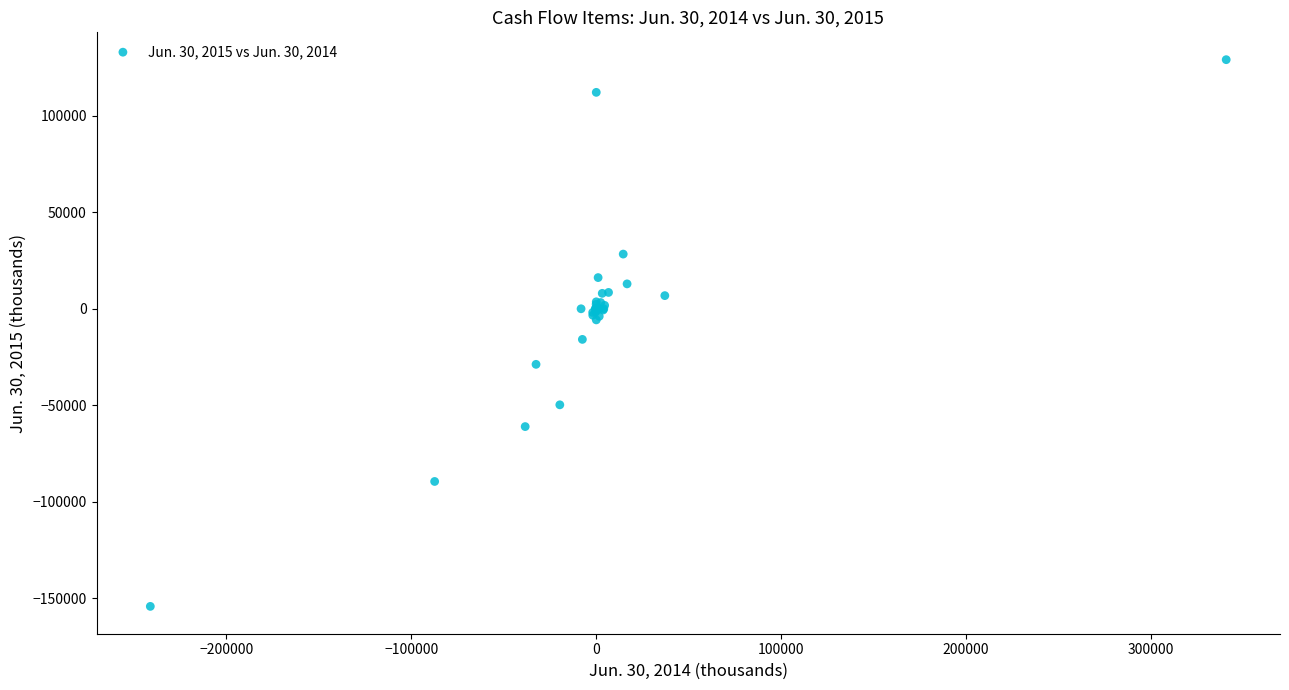

What Y value in the scatter plot is closest to -12559?

-15853